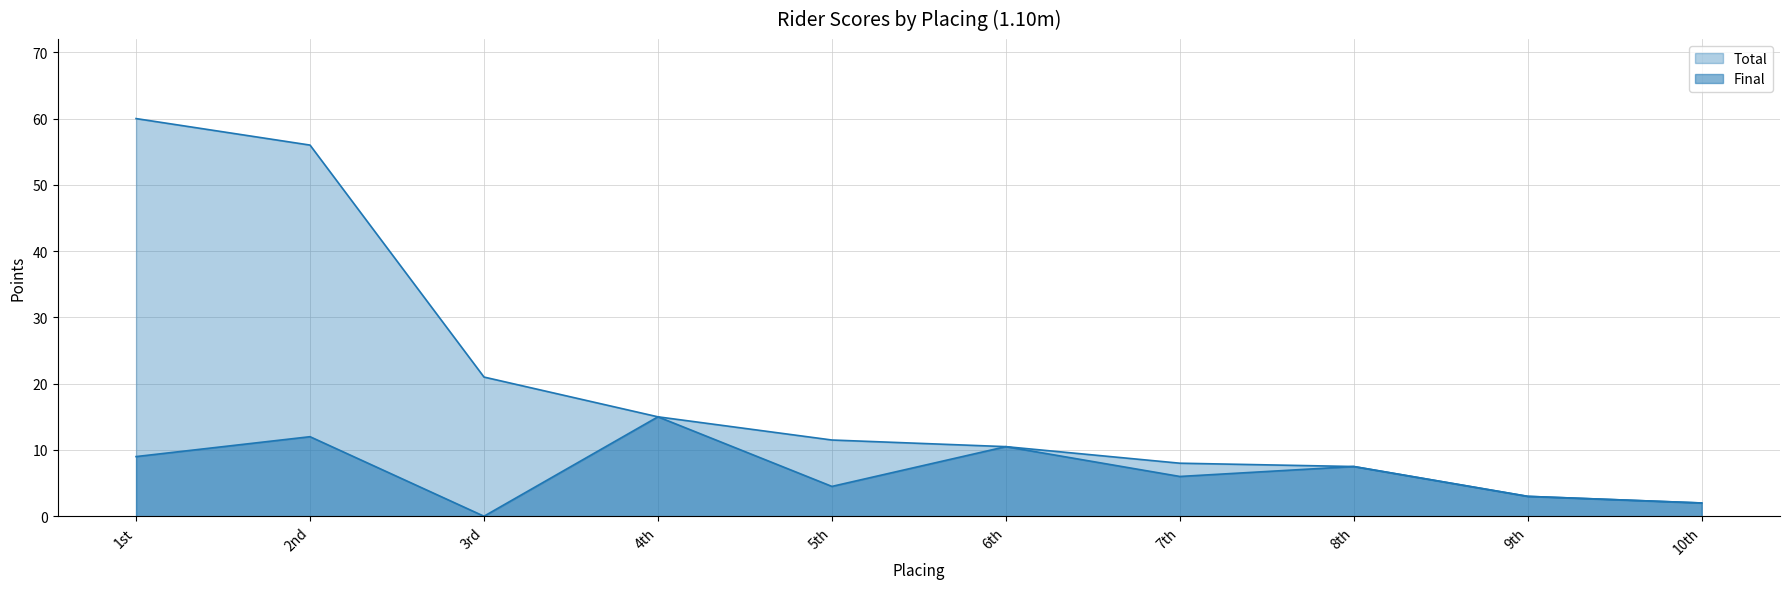

True or false: Total and Final intersect in this chart.

False